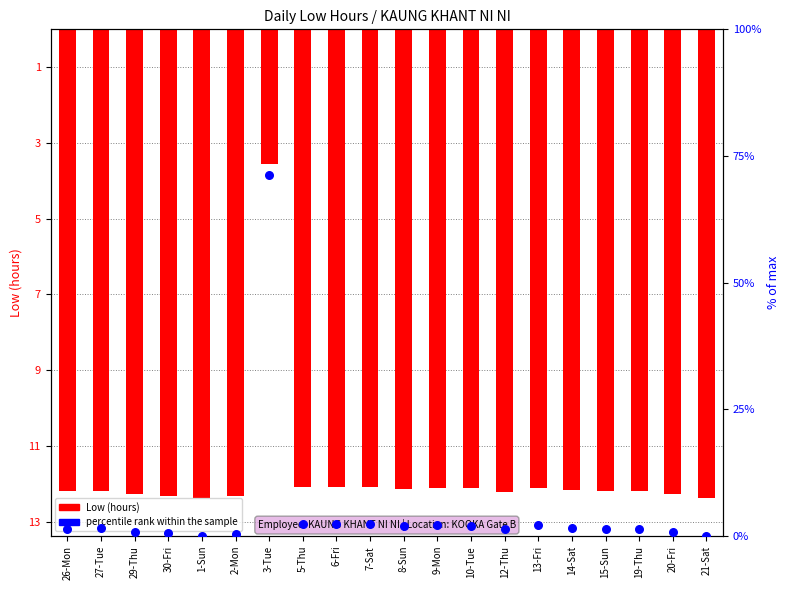

Which series reaches the minimum Y coordinate?

Low (hours)